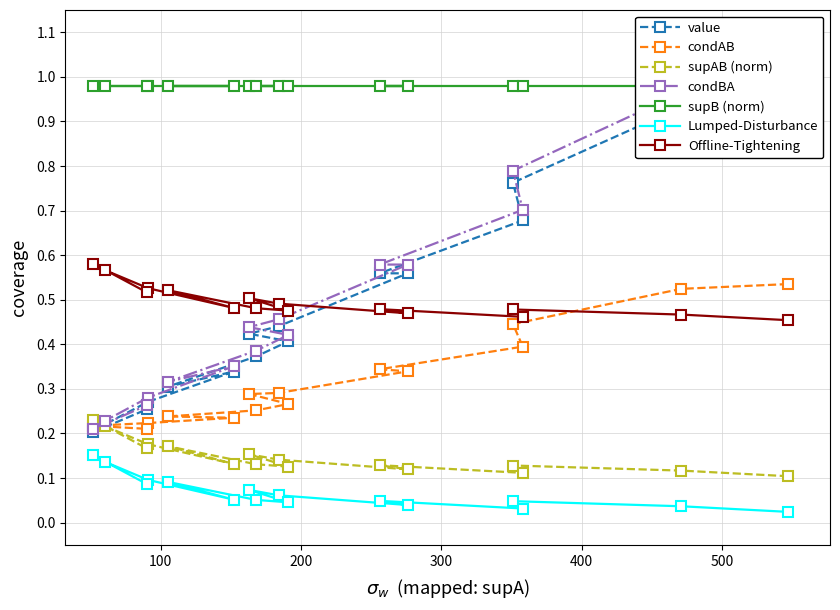

How many Offline-Tightening values are between 0 and 1?

16